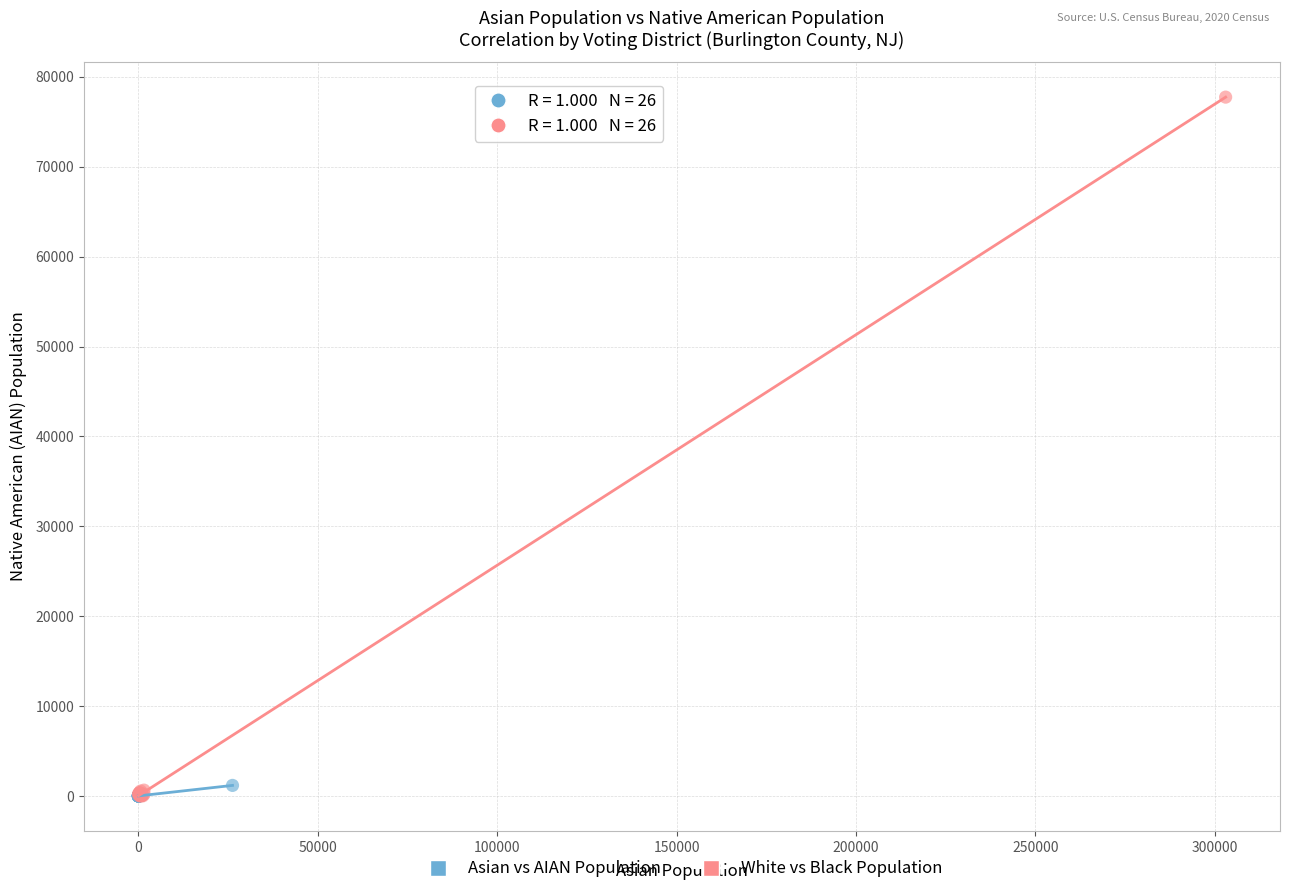

Which series has the largest Y range (max minus min)?

White vs Black Population